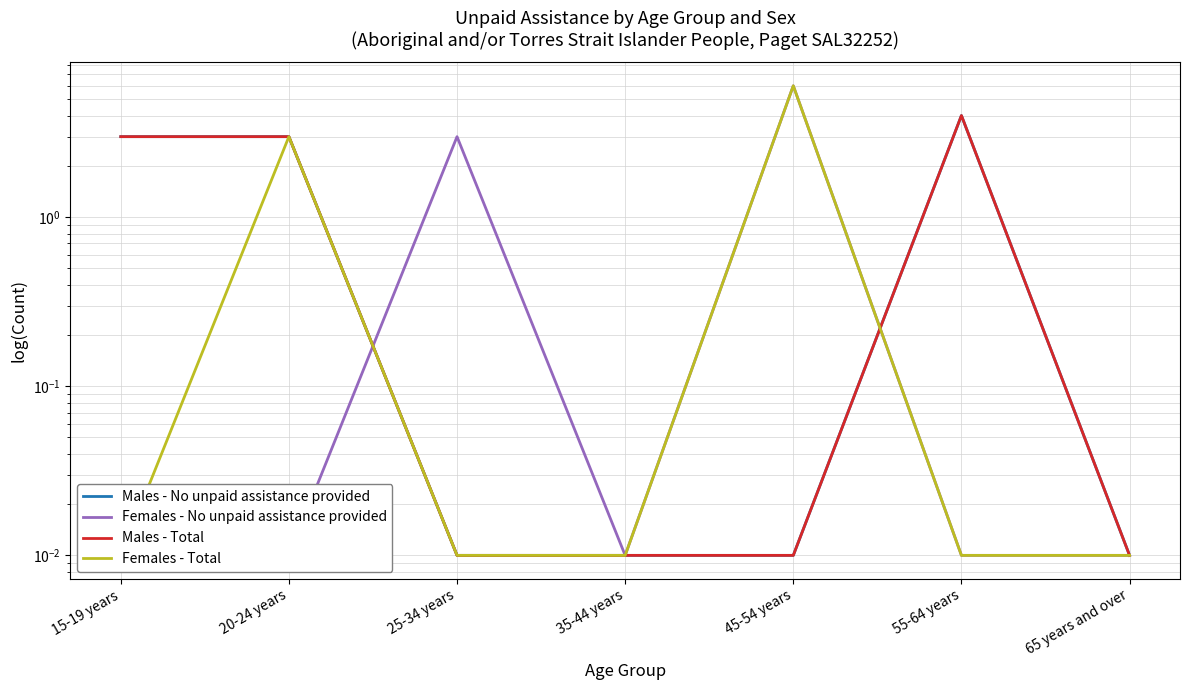

Is this an area chart (filled region under the line)?

No